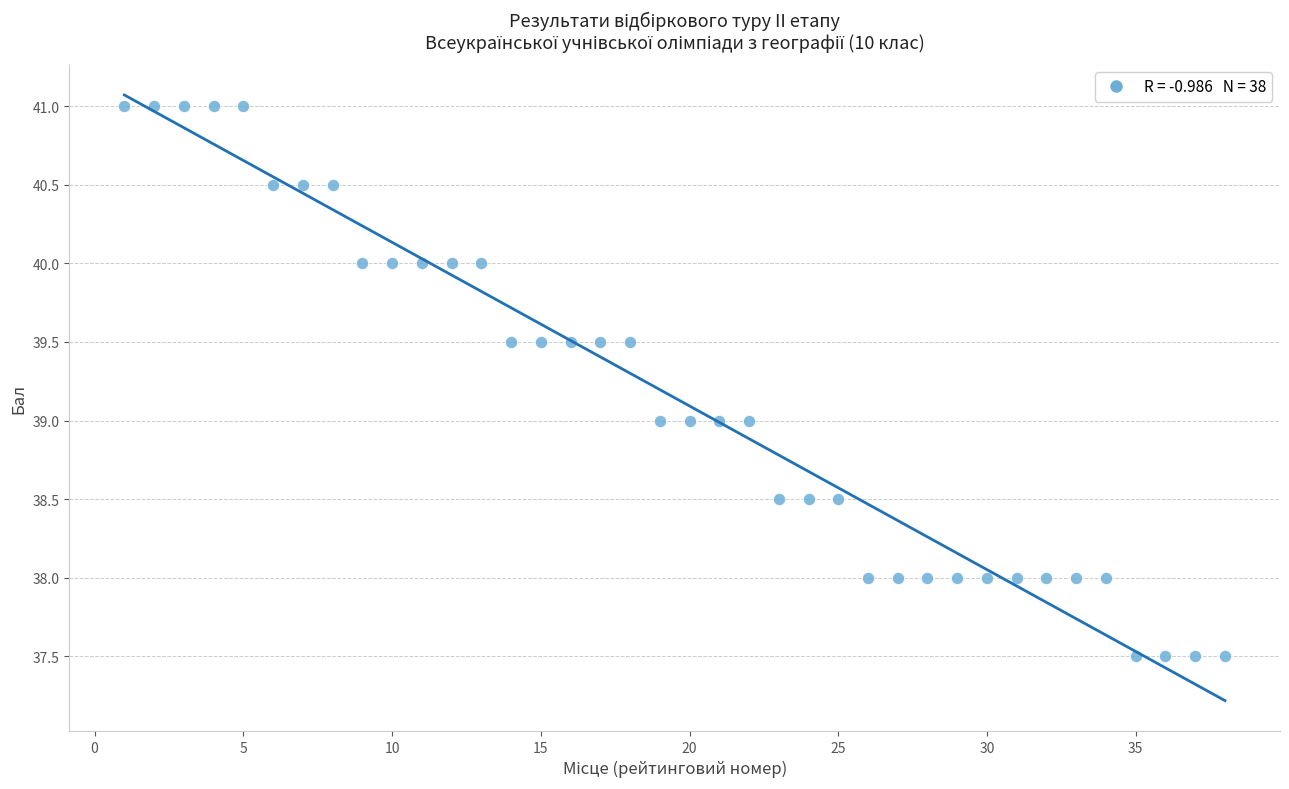

What is the range of Y values (max minus min)?

3.5